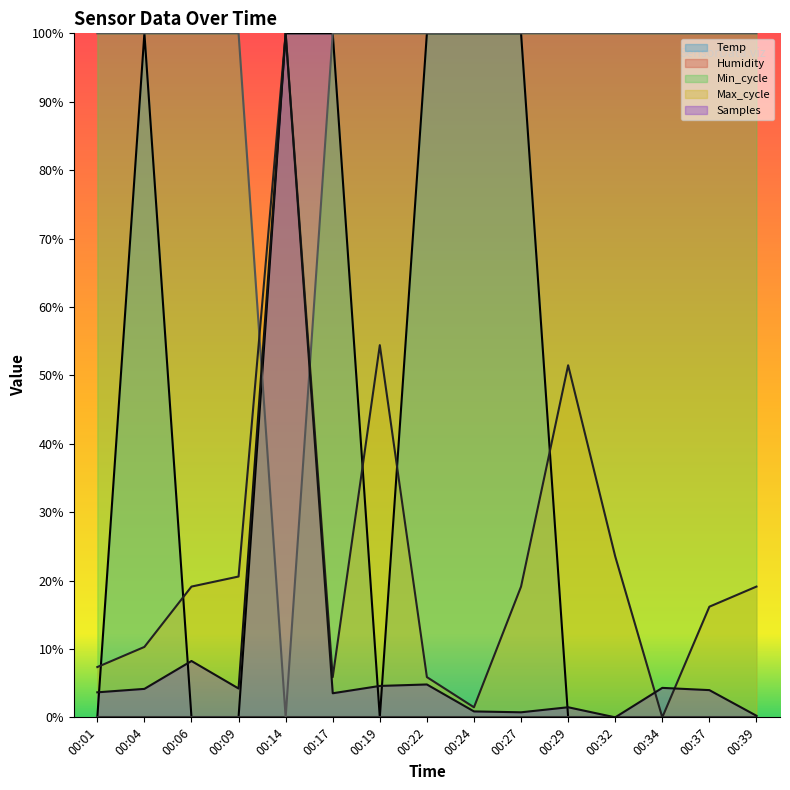

At which category does Max_cycle reach its first local peak?

00:14